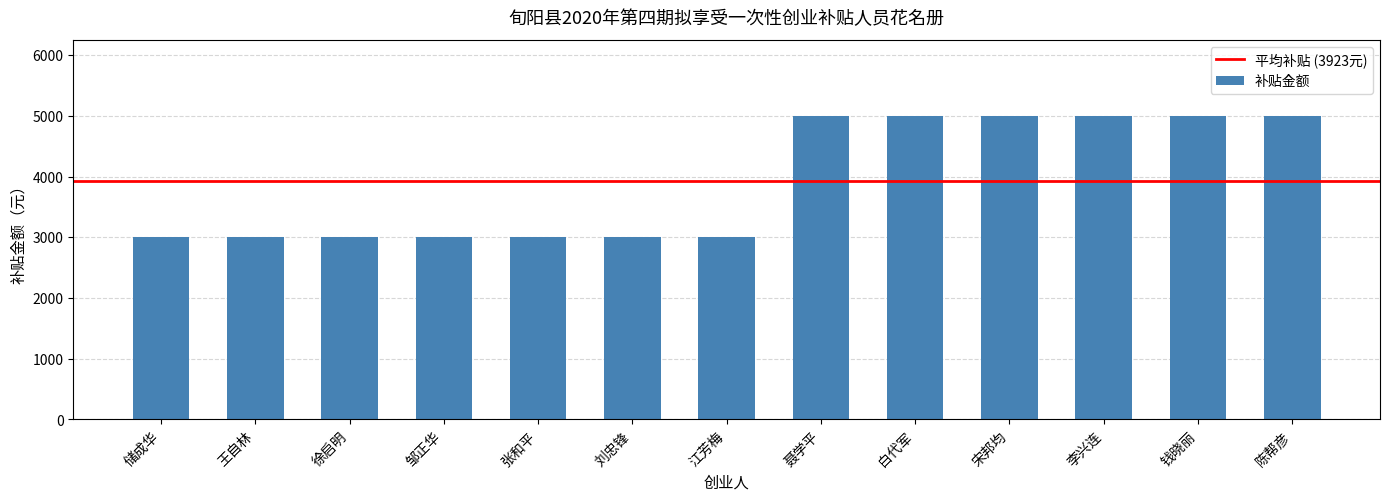

How many bars are there in total?

13